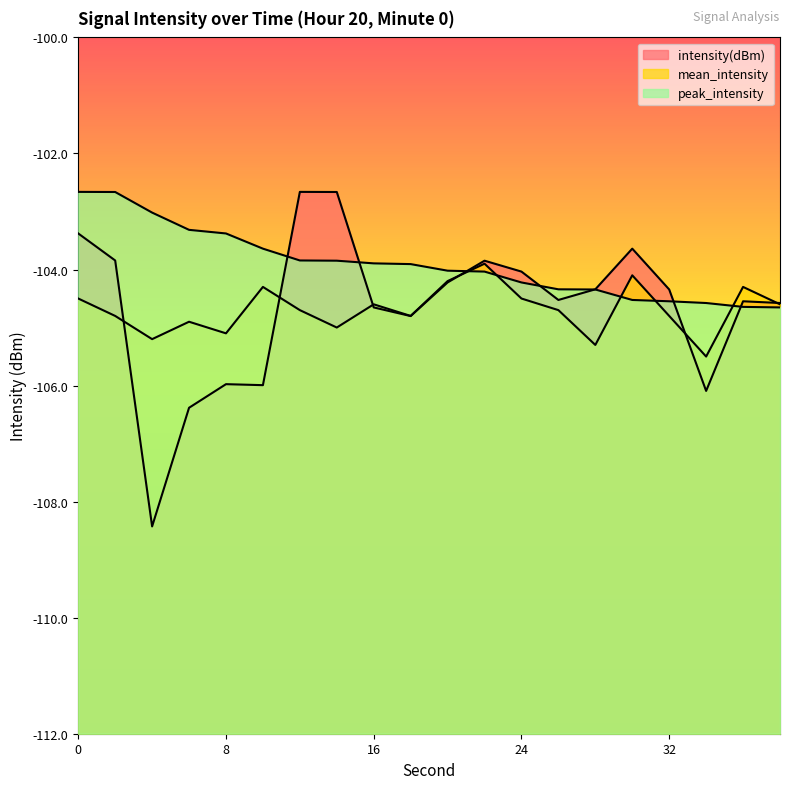

After their last crossing, which series has the higher values: mean_intensity or intensity(dBm)?

intensity(dBm)